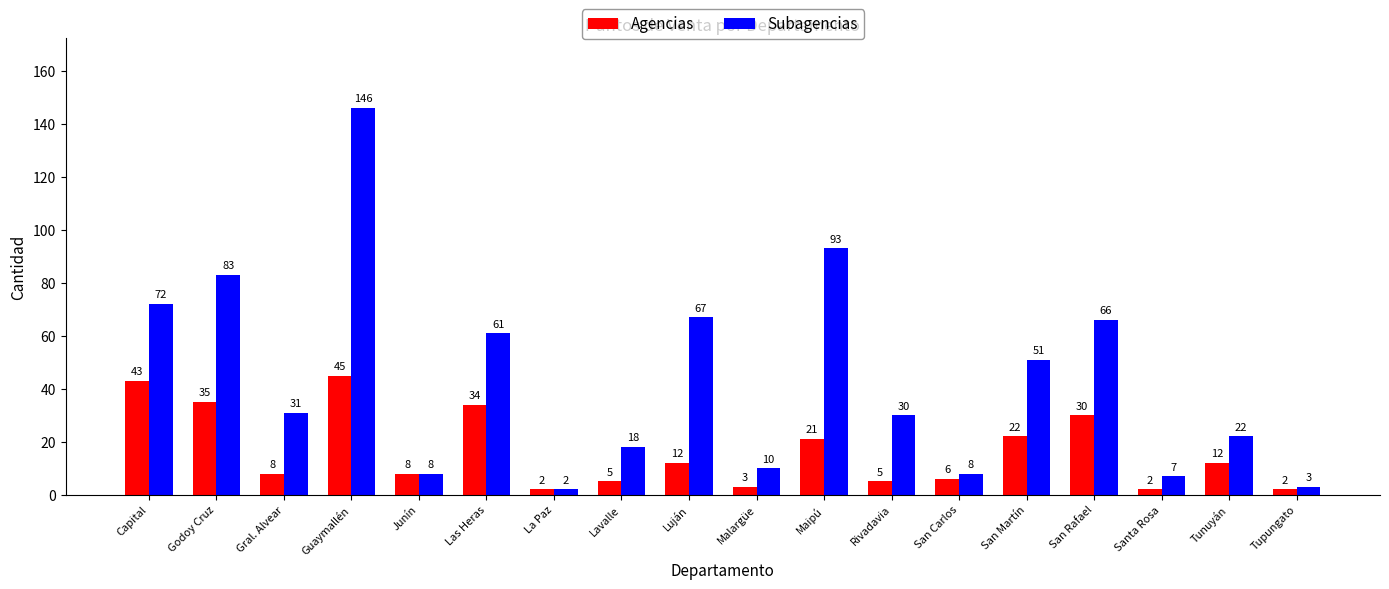

What is the smallest value displayed?

2